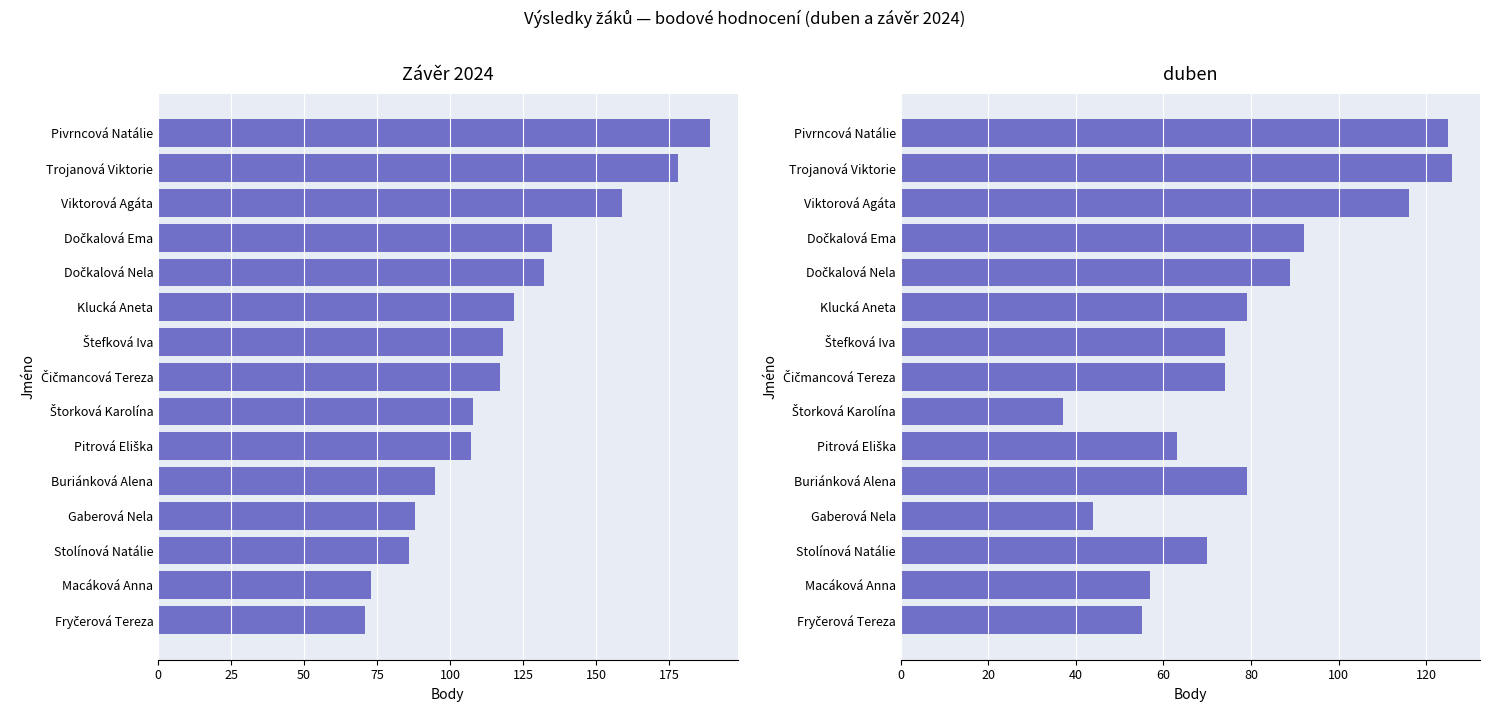

Between Štefková Iva and Gaberová Nela, which series saw the biggest shift?

Závěr 2024